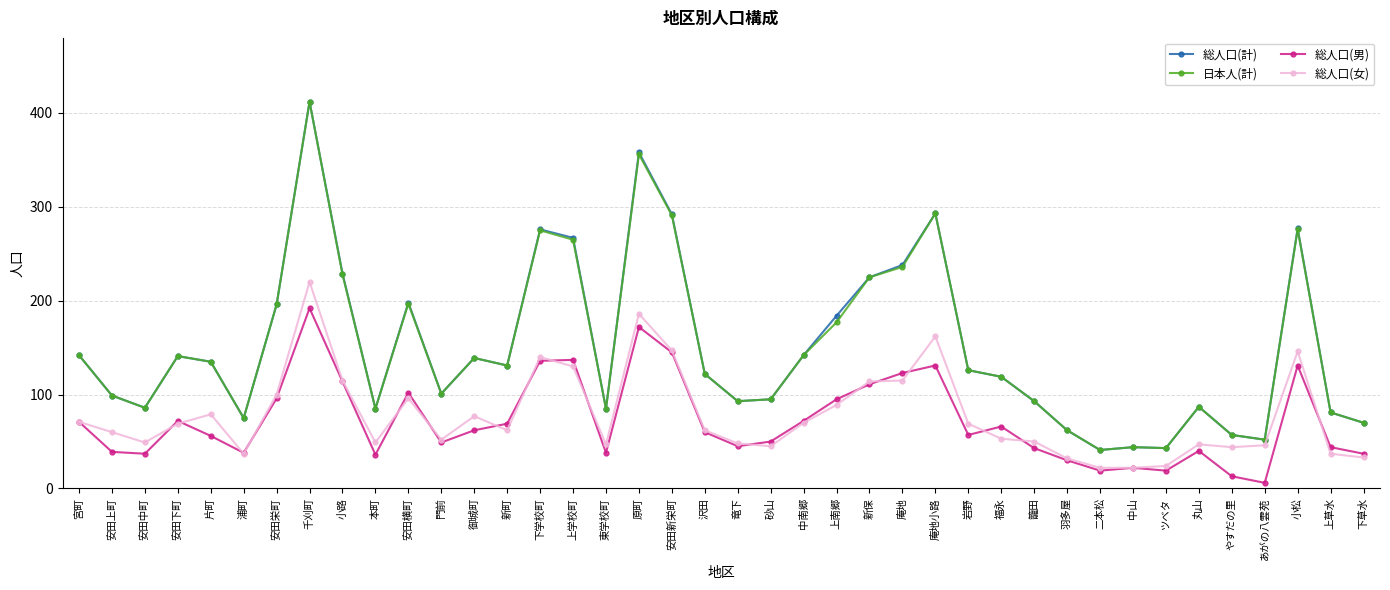

What are all the series names shown in the legend?

総人口(計), 日本人(計), 総人口(男), 総人口(女)